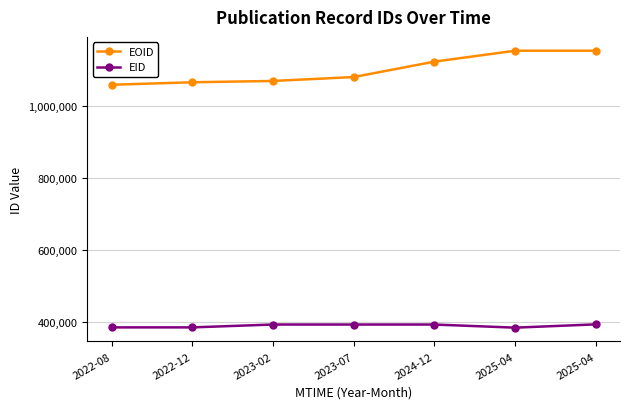

Which label corresponds to the largest value in the chart?

2025-04